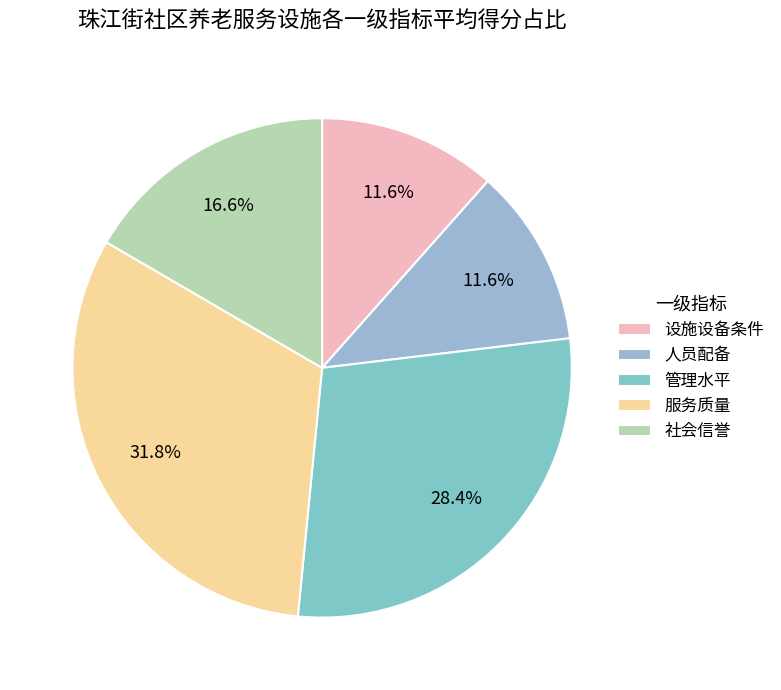

True or false: 管理水平 accounts for 28% of the total.

True